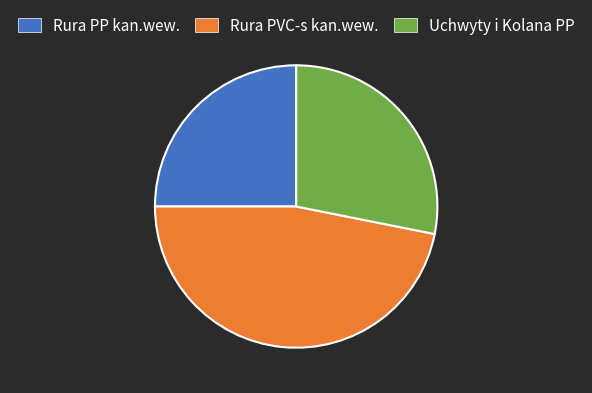

Rank the categories by value from highest to lowest.

Rura PVC-s kan.wew., Uchwyty i Kolana PP, Rura PP kan.wew.